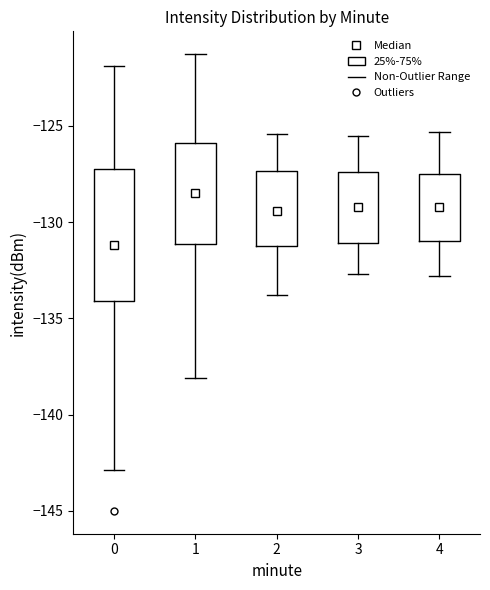

Which box is the tallest, from its lower edge to its upper edge?

0